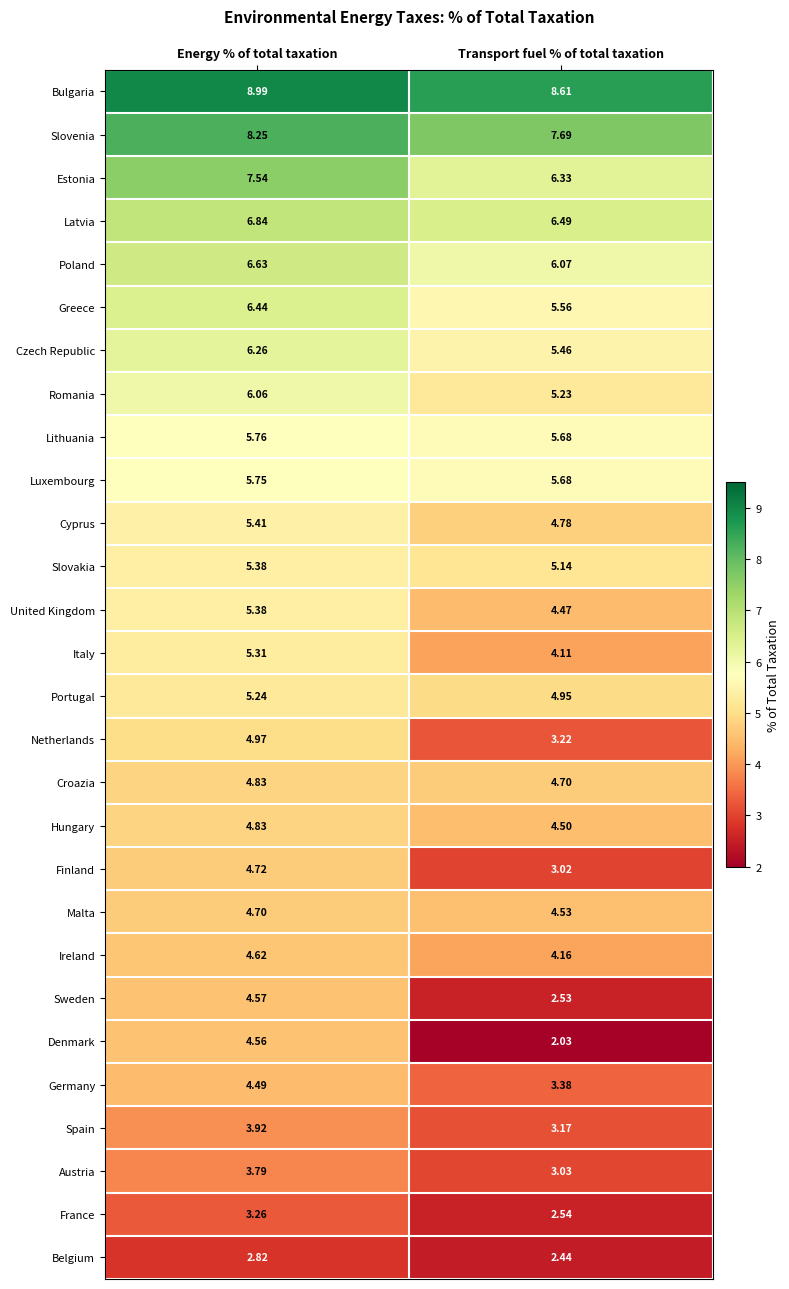

Is the value of Estonia at Transport fuel % of total taxation greater than the value of Ireland at Energy % of total taxation?

Yes